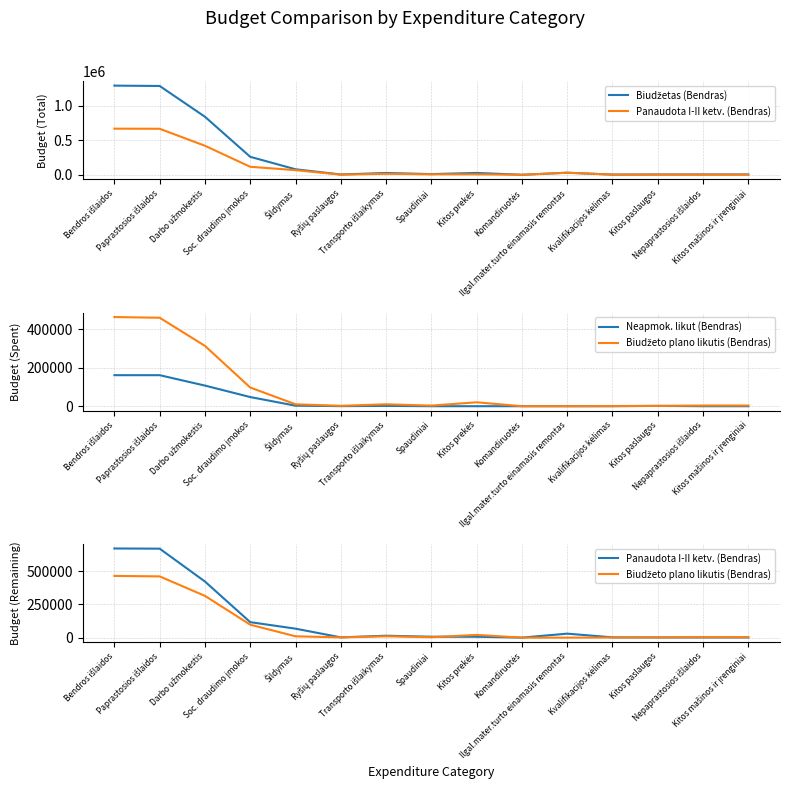

Rank the series by their average value, from highest to lowest.

Biudžetas (Bendras), Panaudota I-II ketv. (Bendras), Biudžeto plano likutis (Bendras), Neapmok. likut (Bendras)